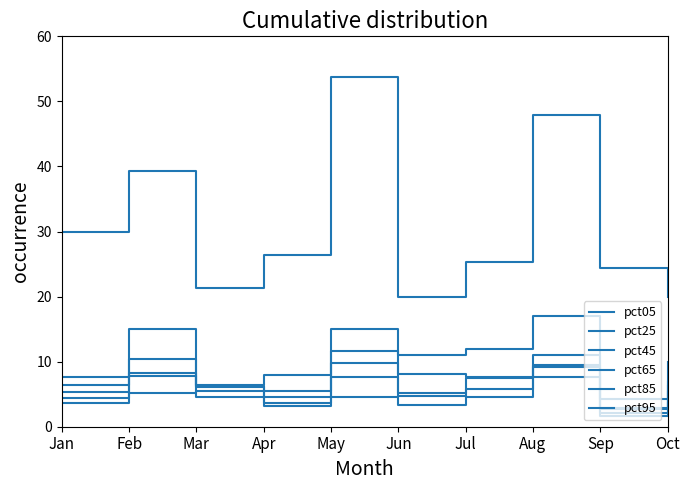

How many interior local peaks does the pct85 series have?

3